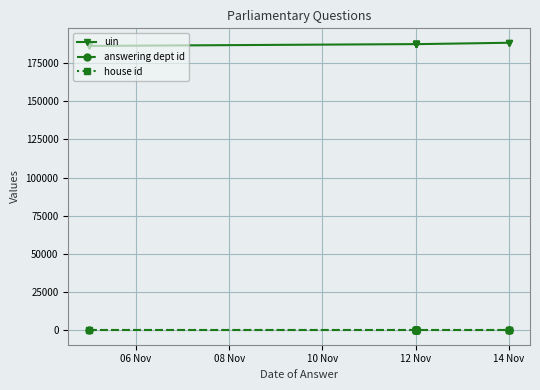

The house id series shows 1 at 12 Nov. True or false?

True